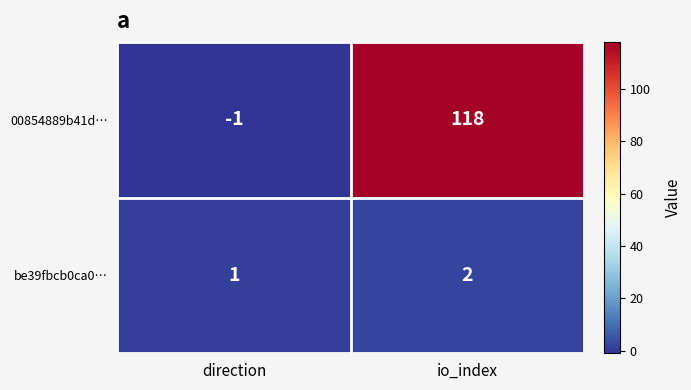

Reading right to left, extract all data points from this chart.

00854889b41d…: io_index=118	direction=-1
be39fbcb0ca0…: io_index=2	direction=1